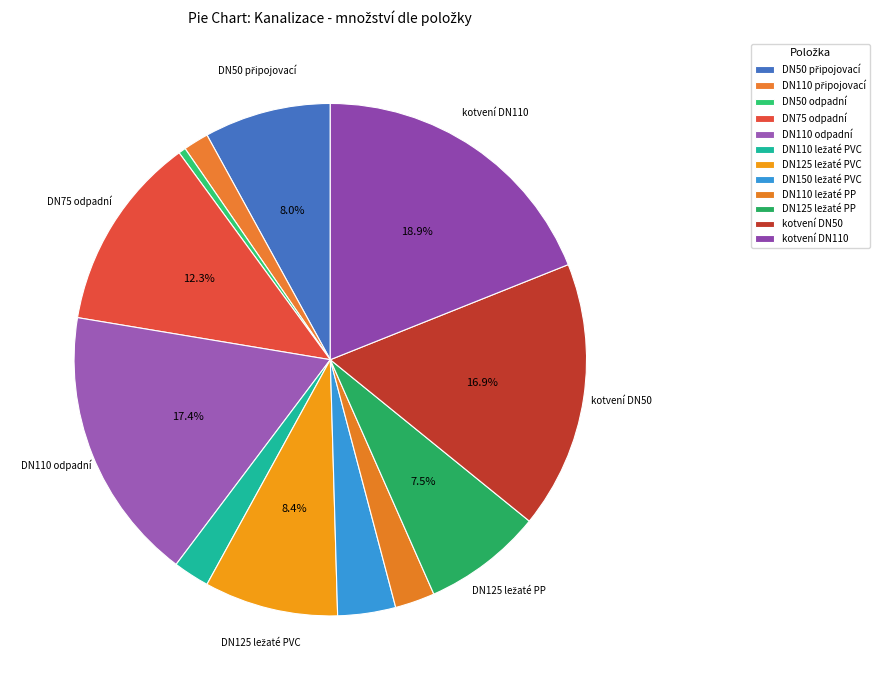

True or false: DN110 odpadní accounts for 25% of the total.

False